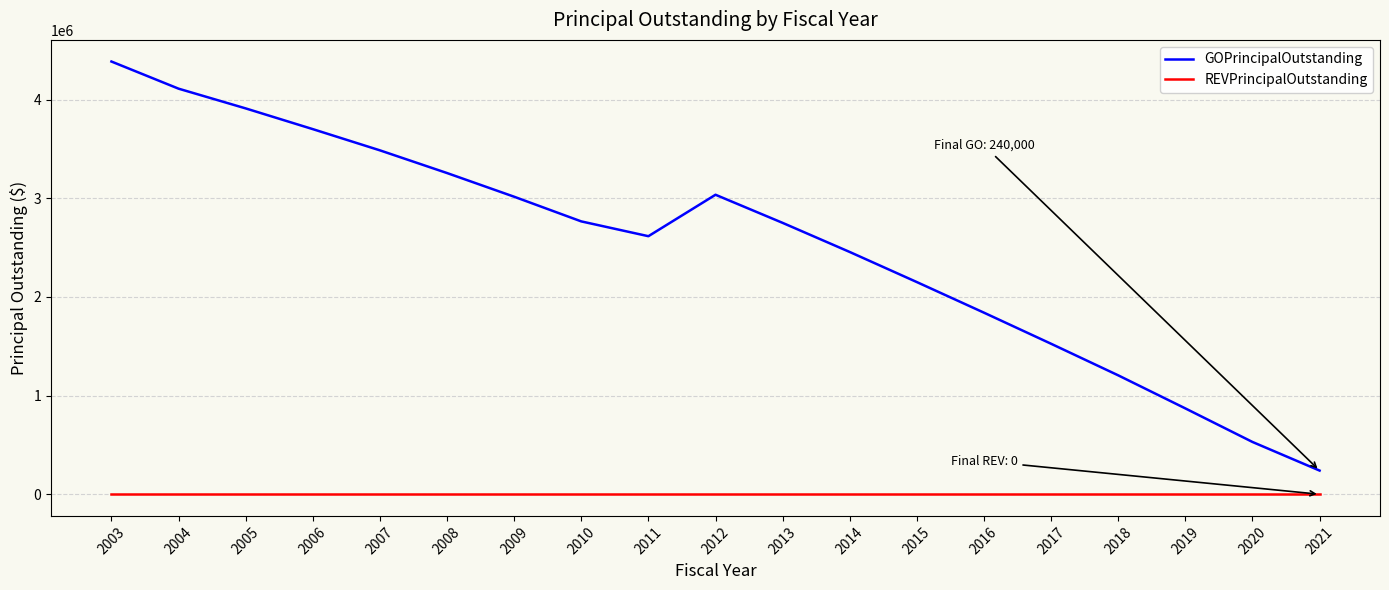

At which category is the sum across all series the highest?

2003